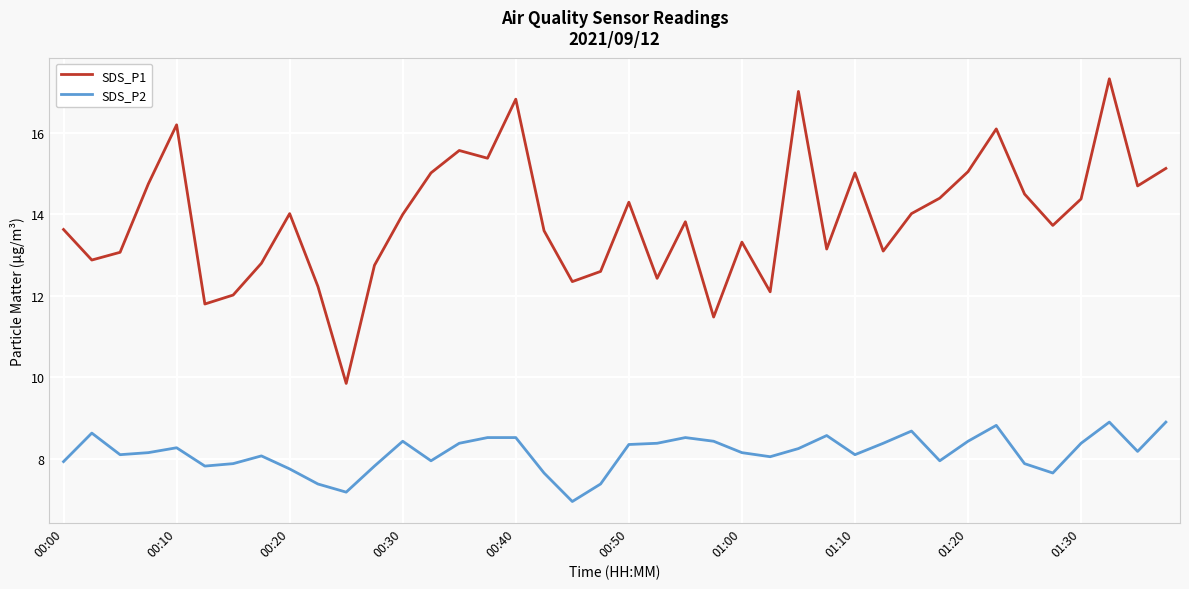

What is the lowest value of the SDS_P2 series?

7.0